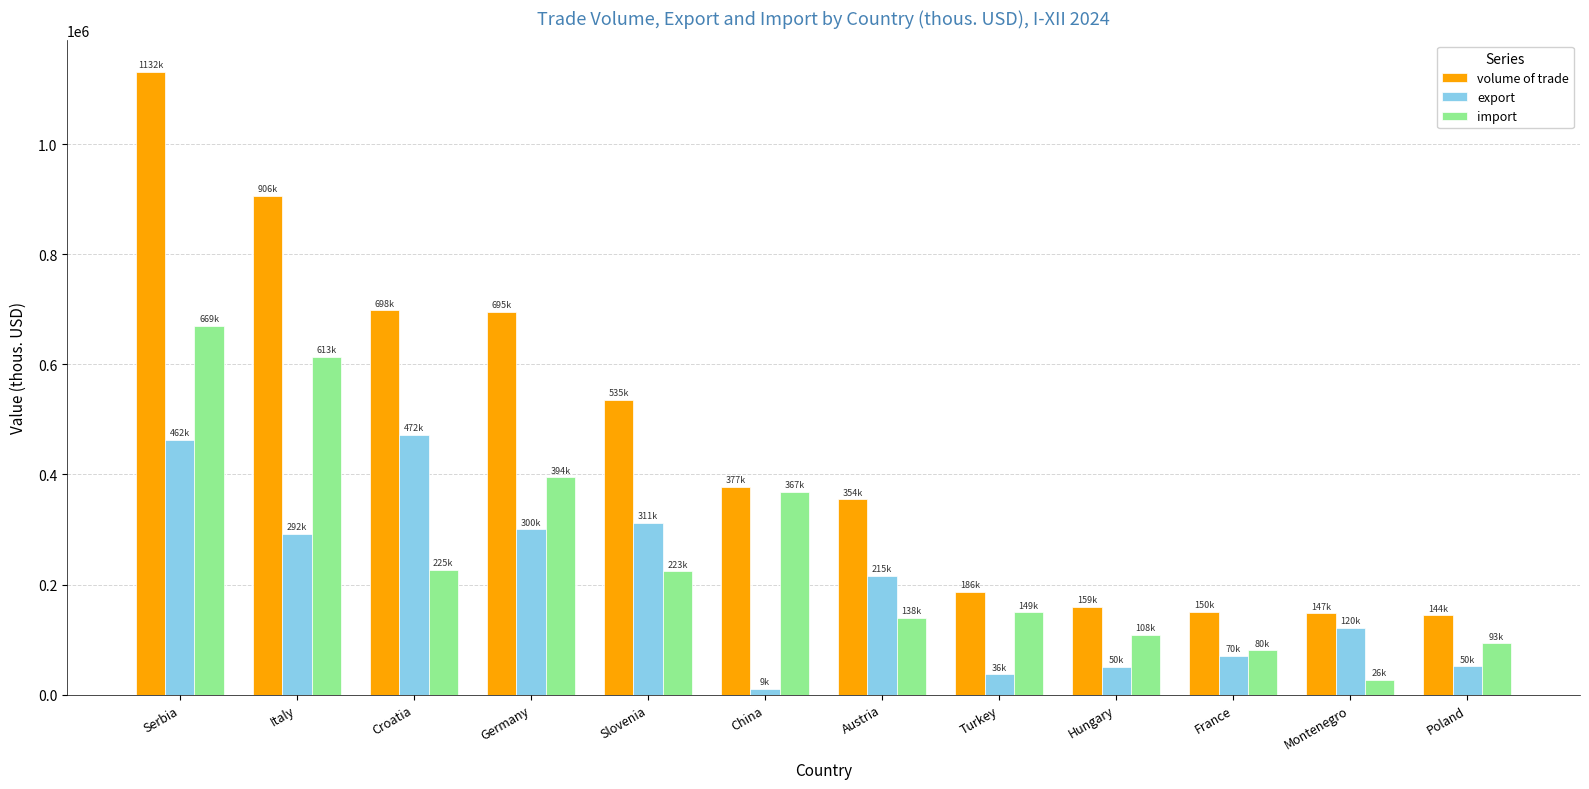

What is the sum of the export values at Austria and China?

225681